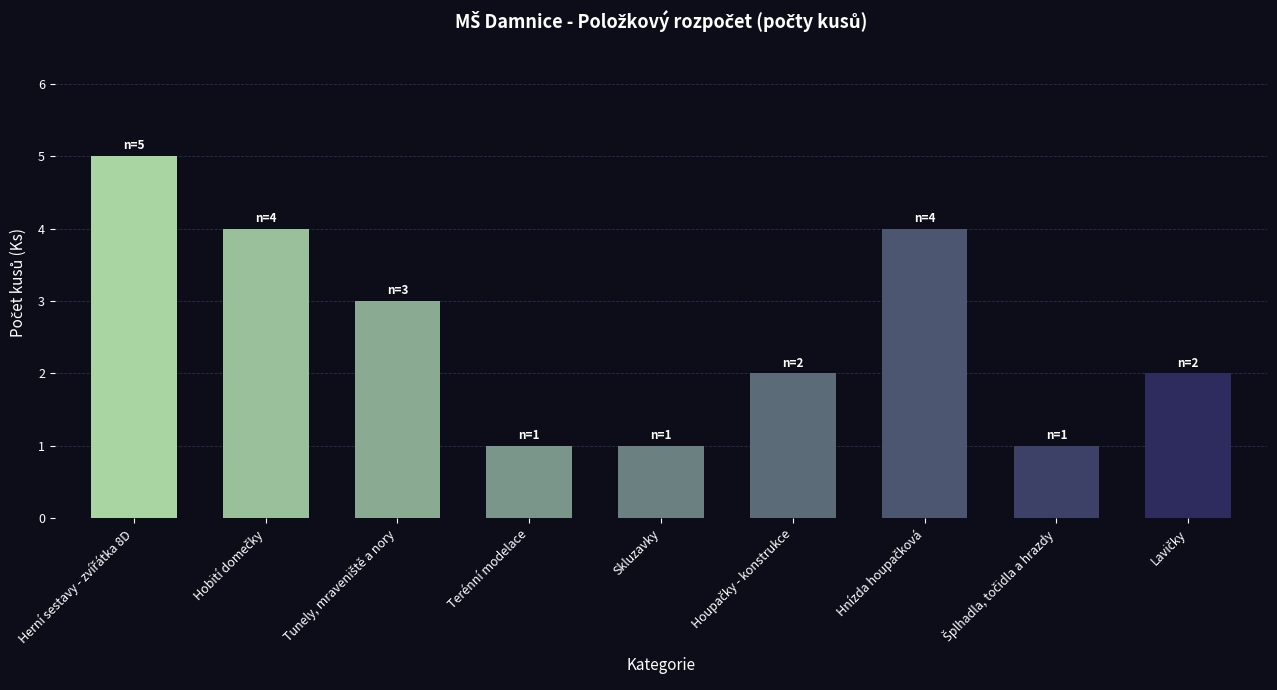

What is the maximum value shown in the chart?

5